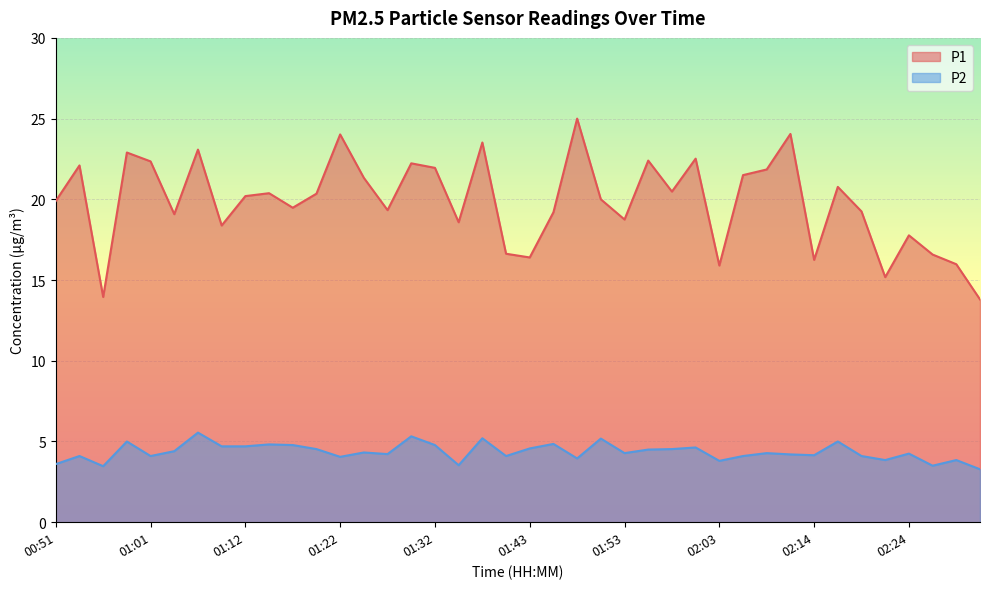

At which category is the sum across all series the highest?

01:48